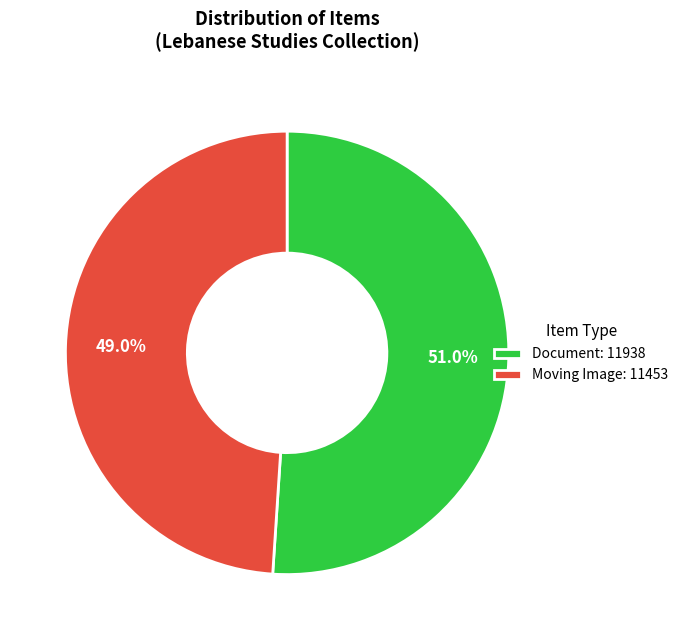

Does any single category account for the majority?

Yes